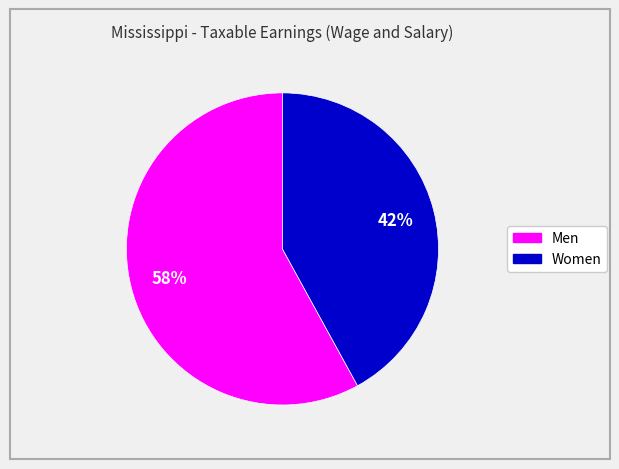

Between Women and Men, which is larger?

Men